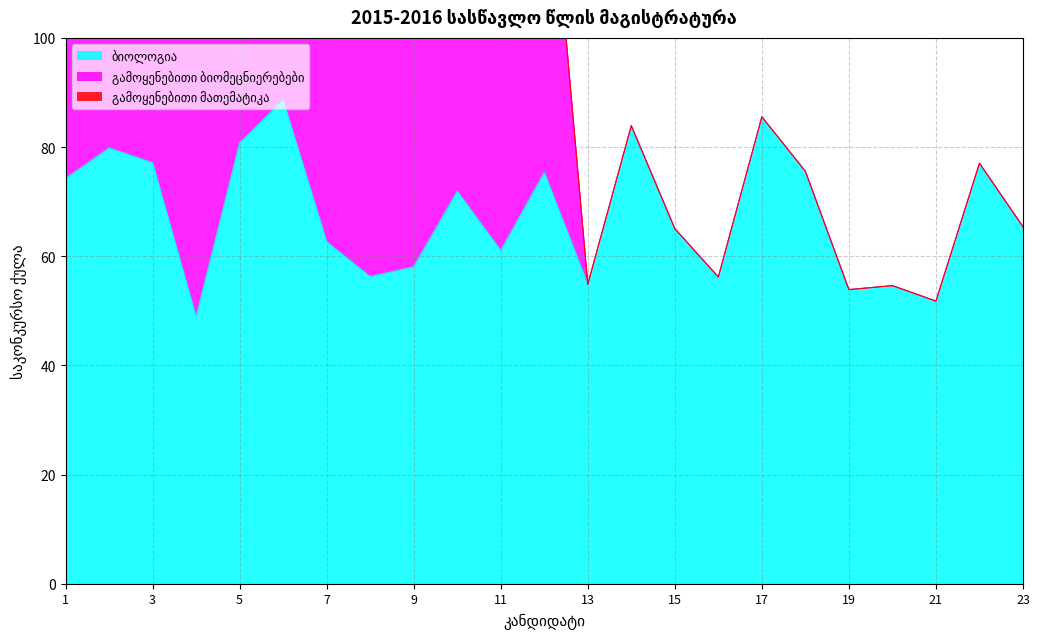

How many positive values does the გამოყენებითი მათემატიკა series have?

3